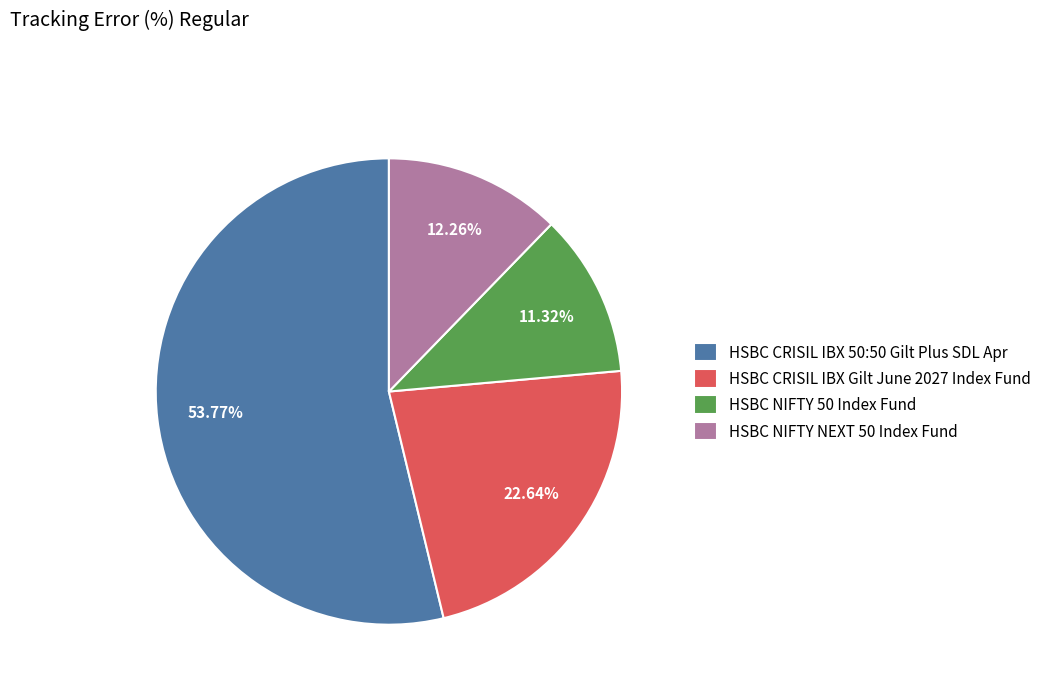

Which category accounts for the majority?

HSBC CRISIL IBX 50:50 Gilt Plus SDL Apr